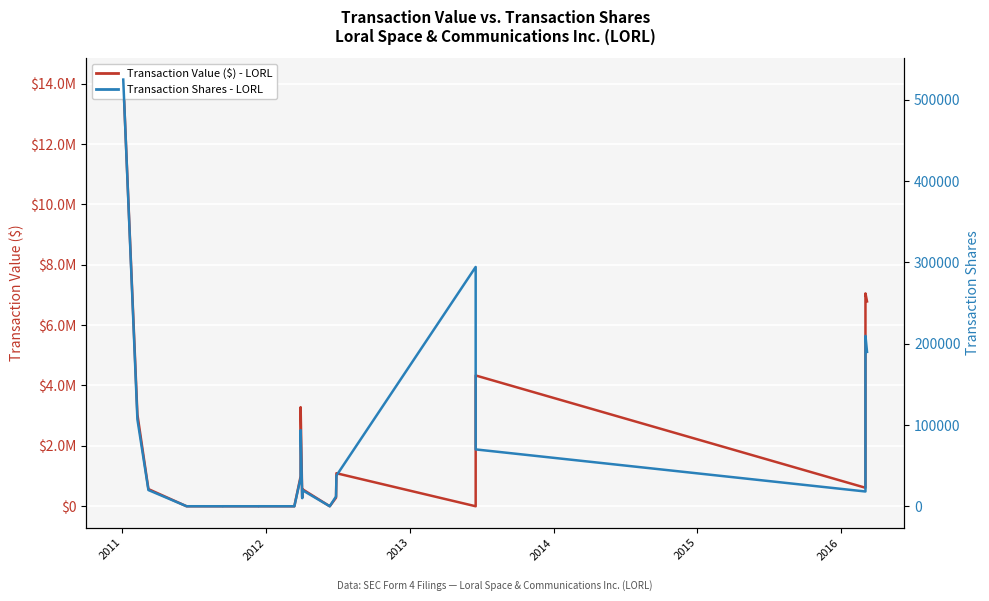

What are all the series names shown in the legend?

Transaction Value ($), Transaction Shares